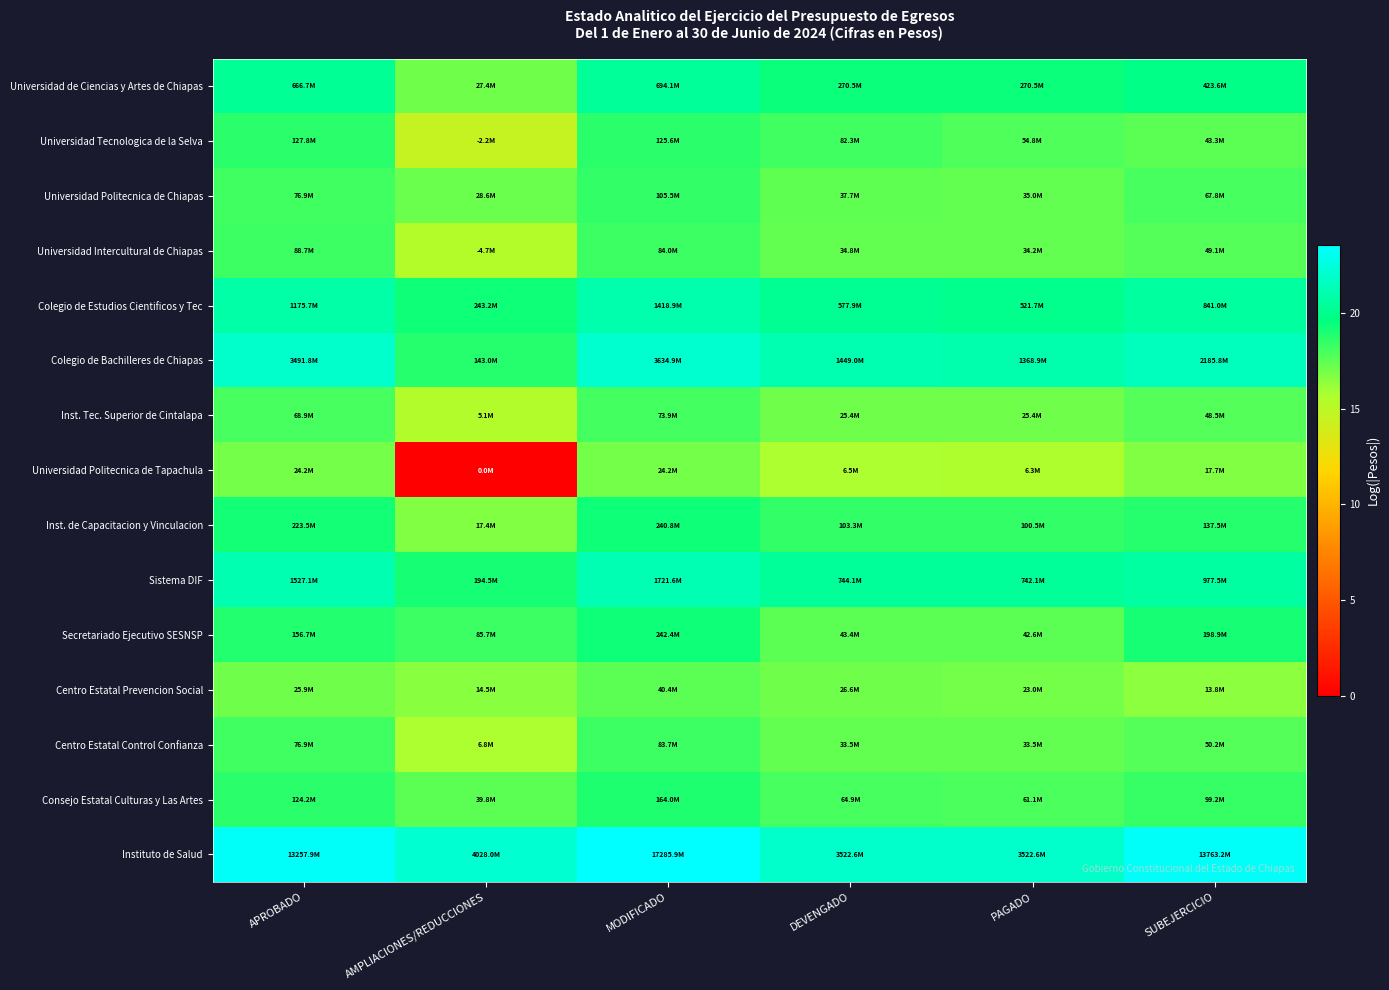

Reading left to right, transcribe all the data shown in this chart.

Universidad de Ciencias y Artes de Chiapas: APROBADO=20.3	AMPLIACIONES/REDUCCIONES=17.1	MODIFICADO=20.4	DEVENGADO=19.4	PAGADO=19.4	SUBEJERCICIO=19.9
Universidad Tecnologica de la Selva: APROBADO=18.7	AMPLIACIONES/REDUCCIONES=14.6	MODIFICADO=18.6	DEVENGADO=18.2	PAGADO=17.8	SUBEJERCICIO=17.6
Universidad Politecnica de Chiapas: APROBADO=18.2	AMPLIACIONES/REDUCCIONES=17.2	MODIFICADO=18.5	DEVENGADO=17.4	PAGADO=17.4	SUBEJERCICIO=18.0
Universidad Intercultural de Chiapas: APROBADO=18.3	AMPLIACIONES/REDUCCIONES=15.4	MODIFICADO=18.2	DEVENGADO=17.4	PAGADO=17.3	SUBEJERCICIO=17.7
Colegio de Estudios Cientificos y Tec: APROBADO=20.9	AMPLIACIONES/REDUCCIONES=19.3	MODIFICADO=21.1	DEVENGADO=20.2	PAGADO=20.1	SUBEJERCICIO=20.6
Colegio de Bachilleres de Chiapas: APROBADO=22.0	AMPLIACIONES/REDUCCIONES=18.8	MODIFICADO=22.0	DEVENGADO=21.1	PAGADO=21.0	SUBEJERCICIO=21.5
Inst. Tec. Superior de Cintalapa: APROBADO=18.0	AMPLIACIONES/REDUCCIONES=15.4	MODIFICADO=18.1	DEVENGADO=17.0	PAGADO=17.0	SUBEJERCICIO=17.7
Universidad Politecnica de Tapachula: APROBADO=17.0	AMPLIACIONES/REDUCCIONES=0.0	MODIFICADO=17.0	DEVENGADO=15.7	PAGADO=15.7	SUBEJERCICIO=16.7
Inst. de Capacitacion y Vinculacion: APROBADO=19.2	AMPLIACIONES/REDUCCIONES=16.7	MODIFICADO=19.3	DEVENGADO=18.5	PAGADO=18.4	SUBEJERCICIO=18.7
Sistema DIF: APROBADO=21.1	AMPLIACIONES/REDUCCIONES=19.1	MODIFICADO=21.3	DEVENGADO=20.4	PAGADO=20.4	SUBEJERCICIO=20.7
Secretariado Ejecutivo SESNSP: APROBADO=18.9	AMPLIACIONES/REDUCCIONES=18.3	MODIFICADO=19.3	DEVENGADO=17.6	PAGADO=17.6	SUBEJERCICIO=19.1
Centro Estatal Prevencion Social: APROBADO=17.1	AMPLIACIONES/REDUCCIONES=16.5	MODIFICADO=17.5	DEVENGADO=17.1	PAGADO=17.0	SUBEJERCICIO=16.4
Centro Estatal Control Confianza: APROBADO=18.2	AMPLIACIONES/REDUCCIONES=15.7	MODIFICADO=18.2	DEVENGADO=17.3	PAGADO=17.3	SUBEJERCICIO=17.7
Consejo Estatal Culturas y Las Artes: APROBADO=18.6	AMPLIACIONES/REDUCCIONES=17.5	MODIFICADO=18.9	DEVENGADO=18.0	PAGADO=17.9	SUBEJERCICIO=18.4
Instituto de Salud: APROBADO=23.3	AMPLIACIONES/REDUCCIONES=22.1	MODIFICADO=23.6	DEVENGADO=22.0	PAGADO=22.0	SUBEJERCICIO=23.3